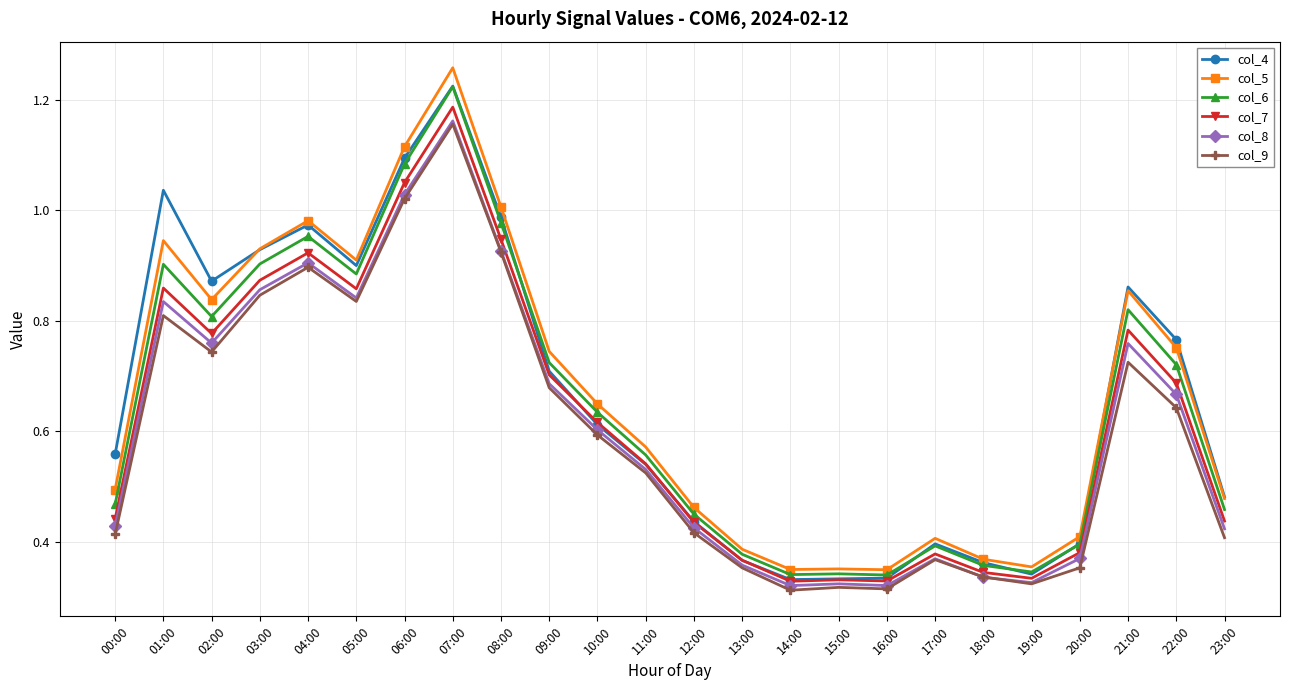

Which series changed the most between 06:00 and 17:00?

col_5